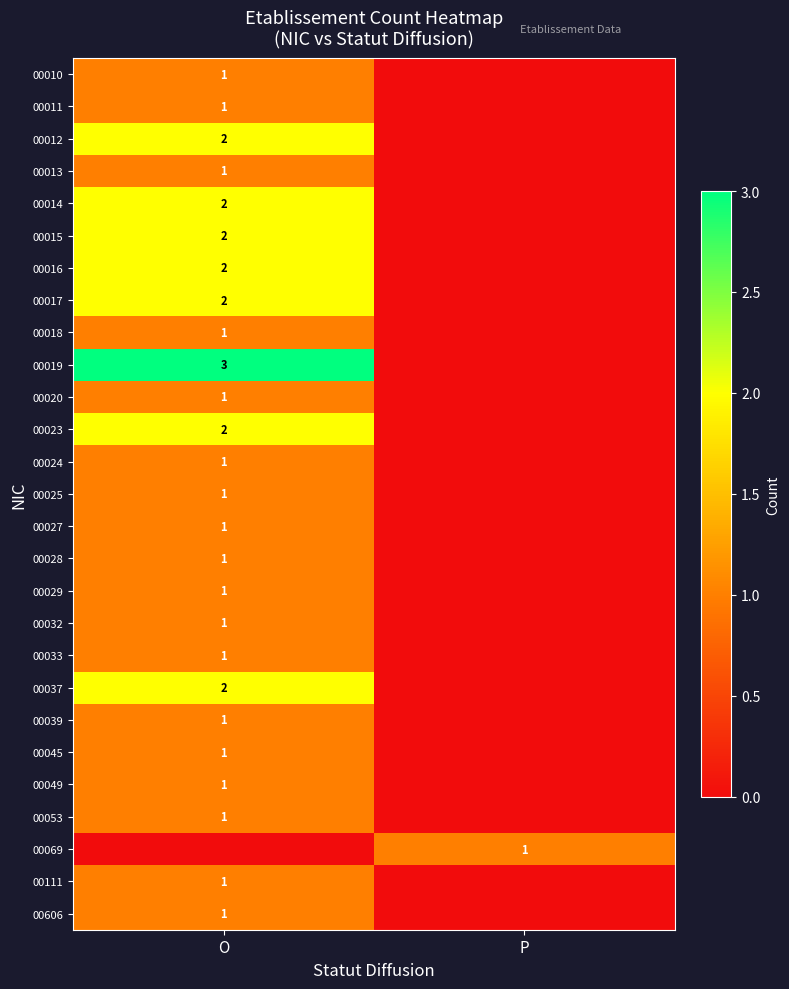

The value of 00032 at O is 1. True or false?

True